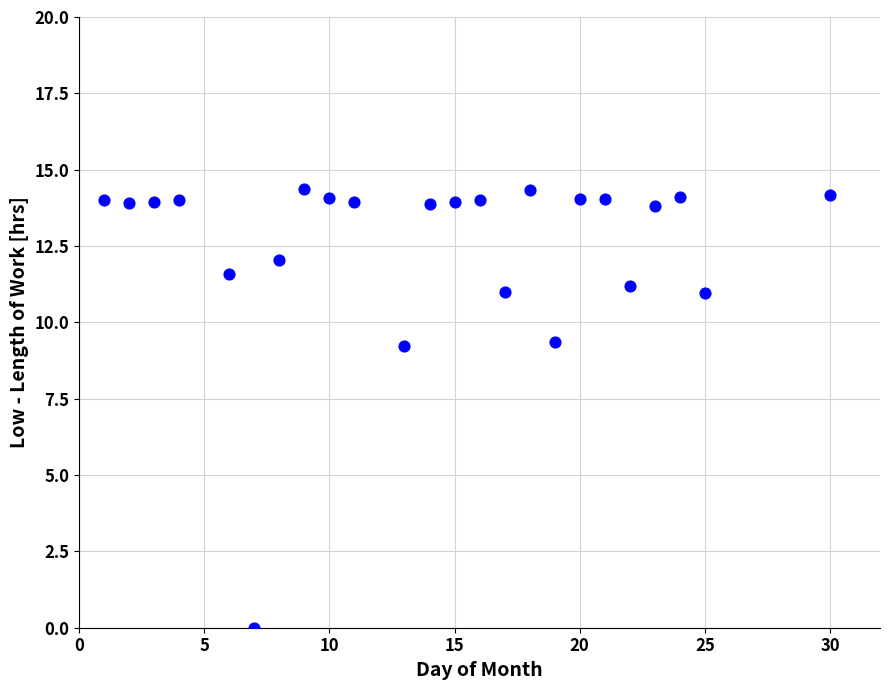

What is the range of Y values (max minus min)?

14.4